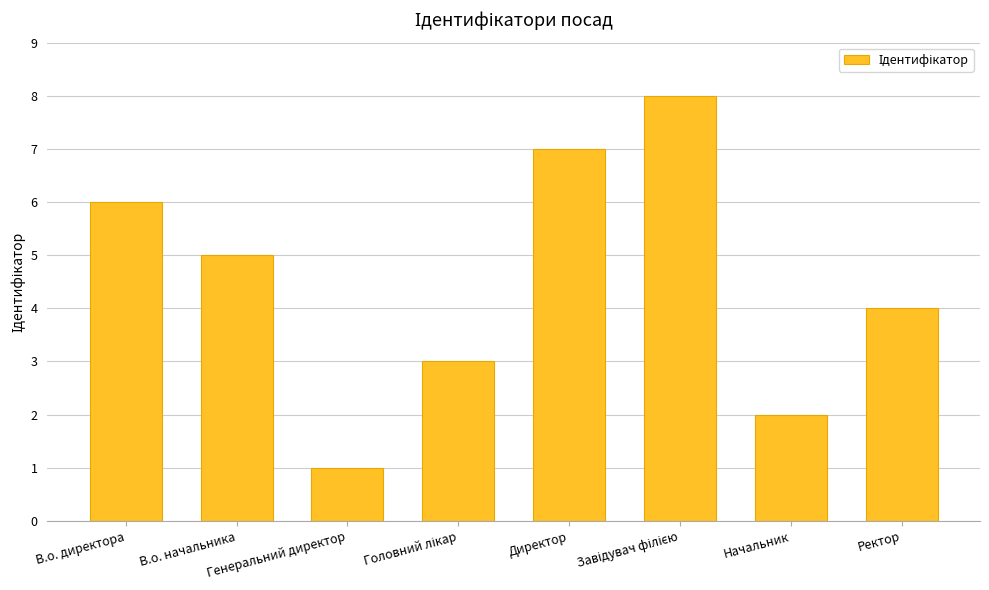

What is the difference between the second highest and second lowest values?

5